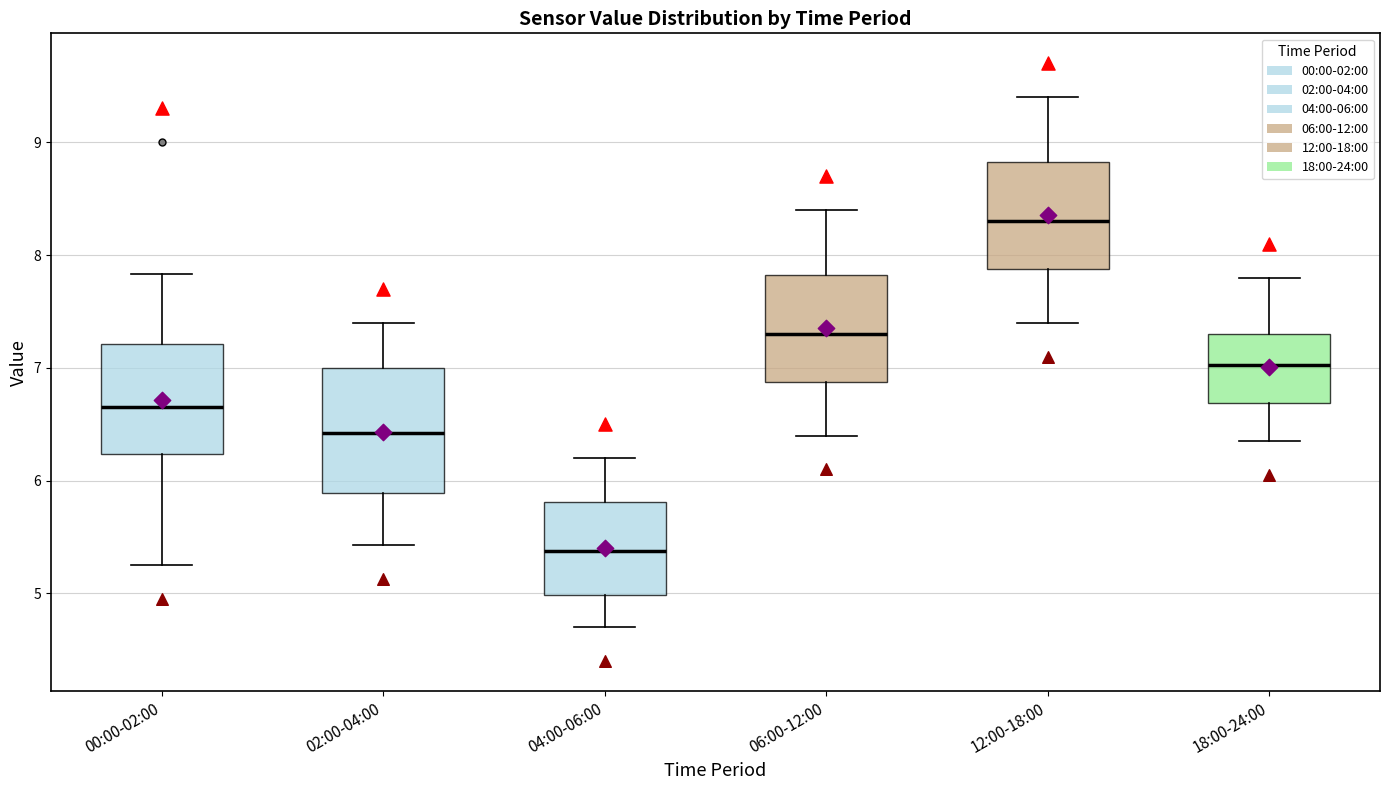

Where is the lower edge of the box for 18:00-24:00 on the y-axis? The values are not printed on the chart, so give them approximately, as read against the axis.

6.7